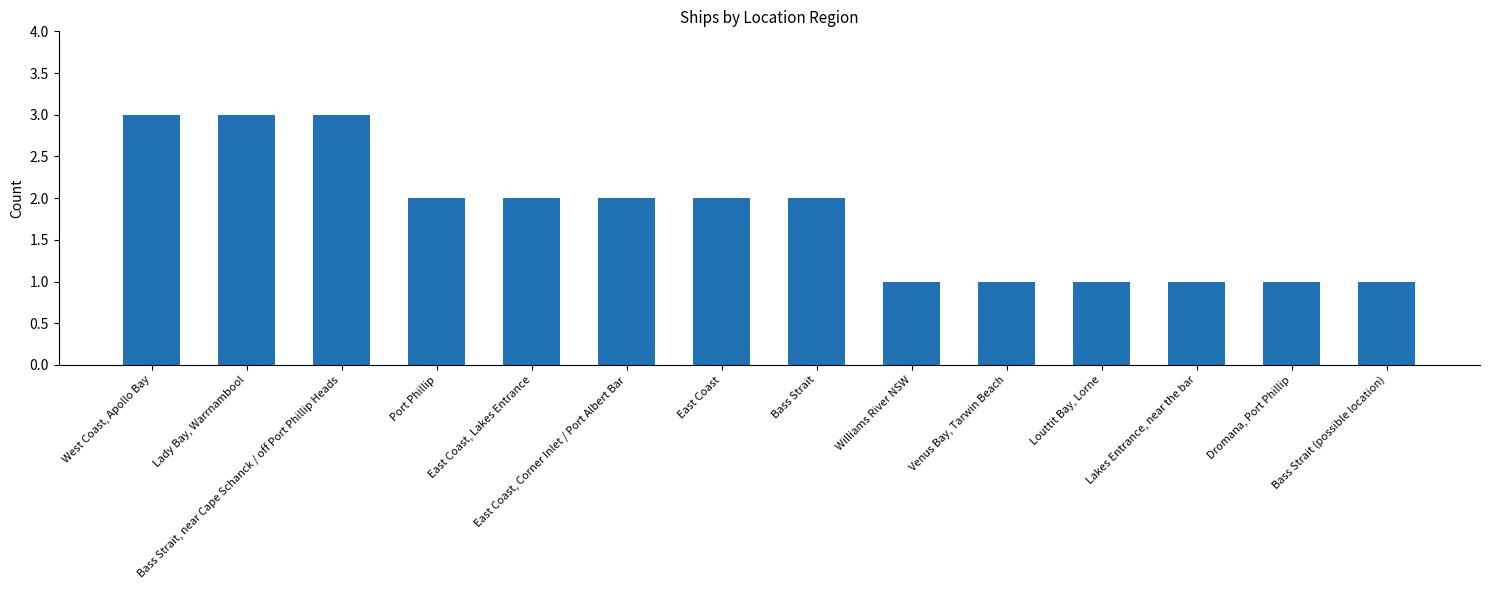

What is the value of the 9th bar from the left?

1